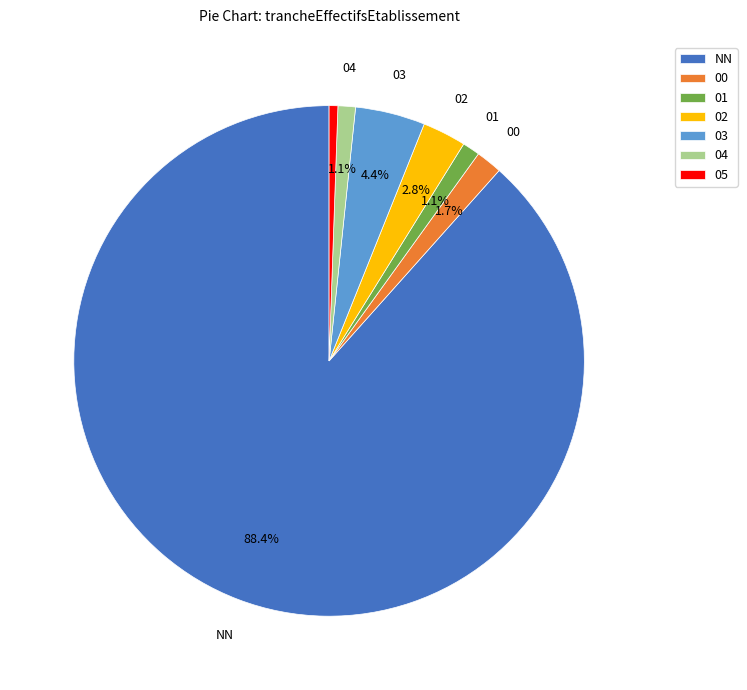

Approximately how many times larger is the value at 04 compared to 02?

0.4